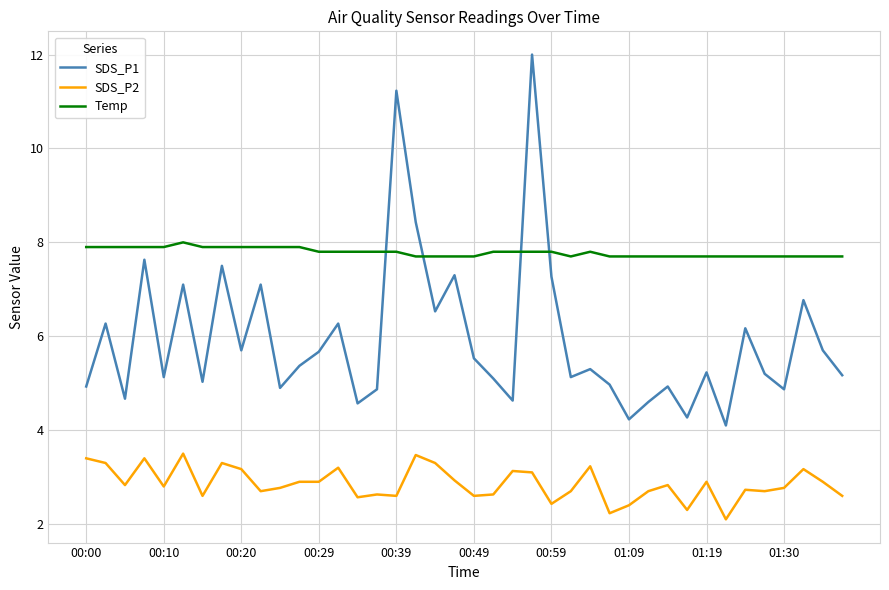

How many lines are shown in the chart?

3